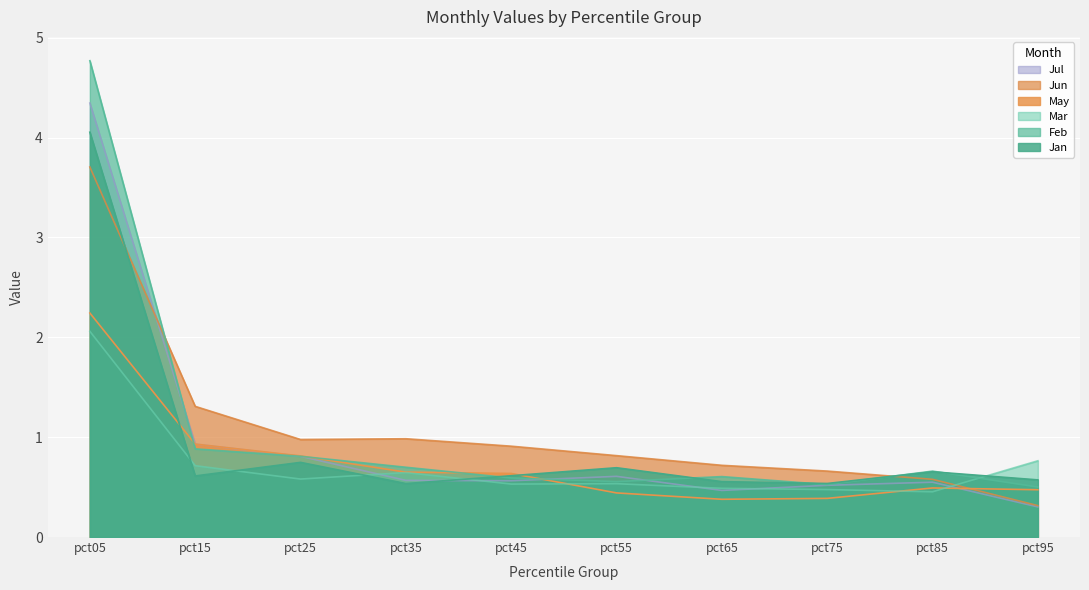

In May, how many points are higher than both neighbors (excluding endpoints)?

1